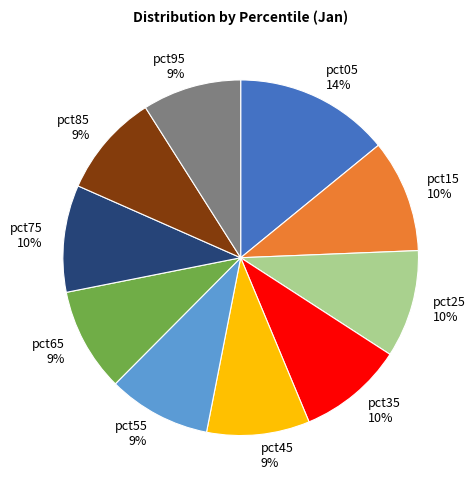

The pct35 slice represents 4% of the pie. True or false?

False